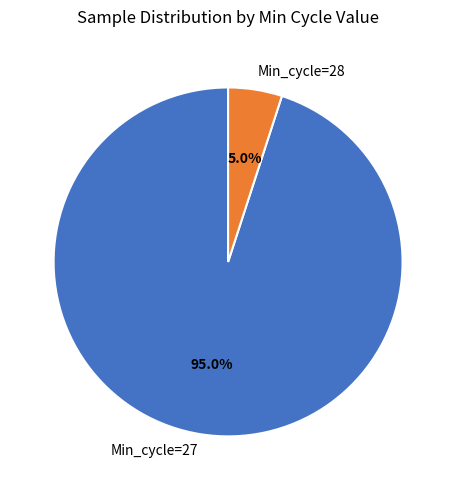

Which category has the biggest portion of the pie?

Min_cycle=27